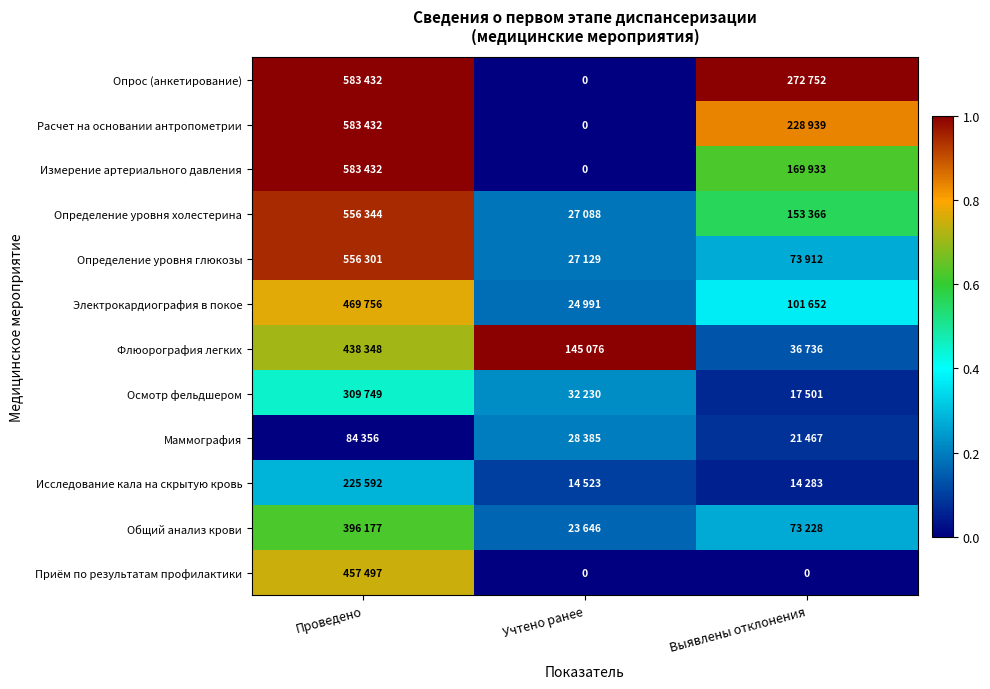

Which series has the largest total across all categories?

Опрос (анкетирование)